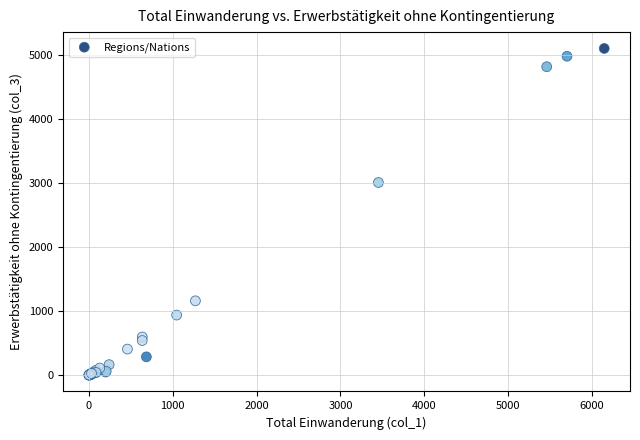

What Y value in the scatter plot is closest to 2554?

3012